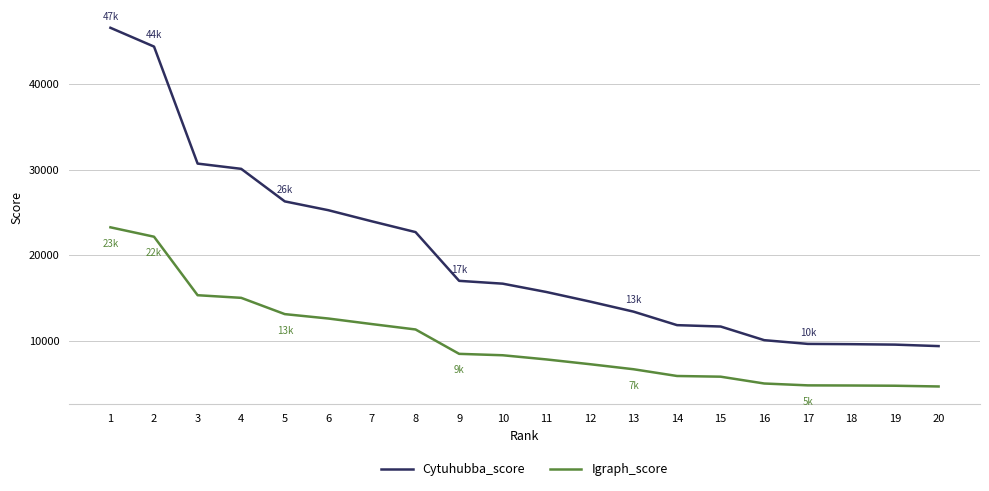

What is the minimum value for Igraph_score?

4707.9